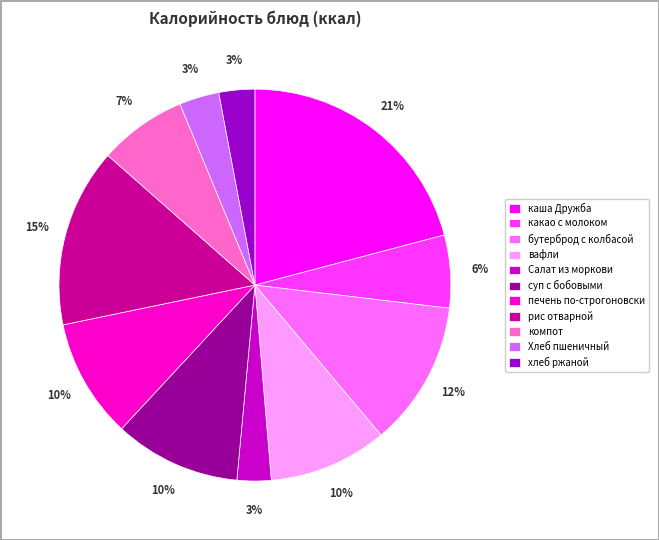

To the nearest percent, what is the average slice percentage?

9%